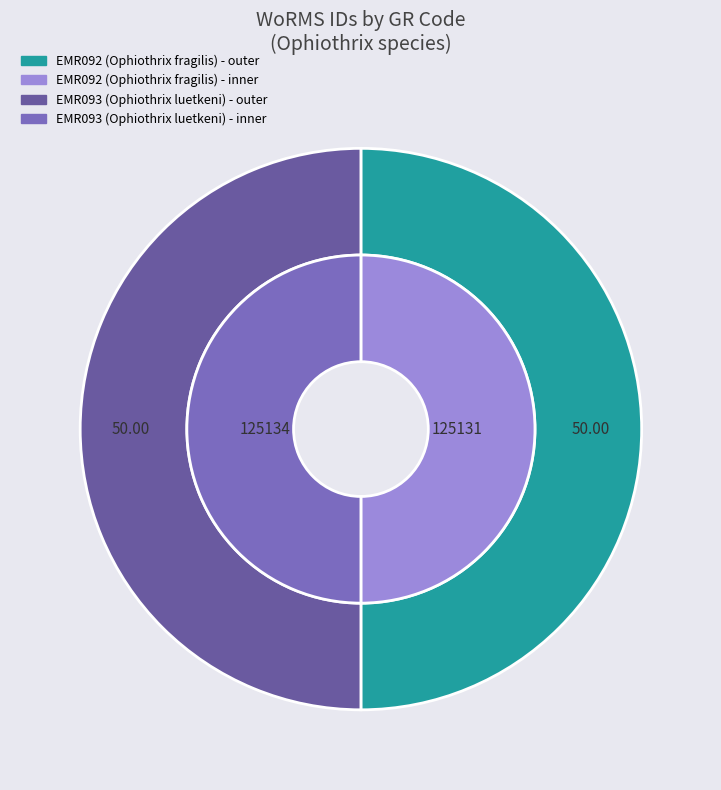

Count the number of slices in the pie.

2